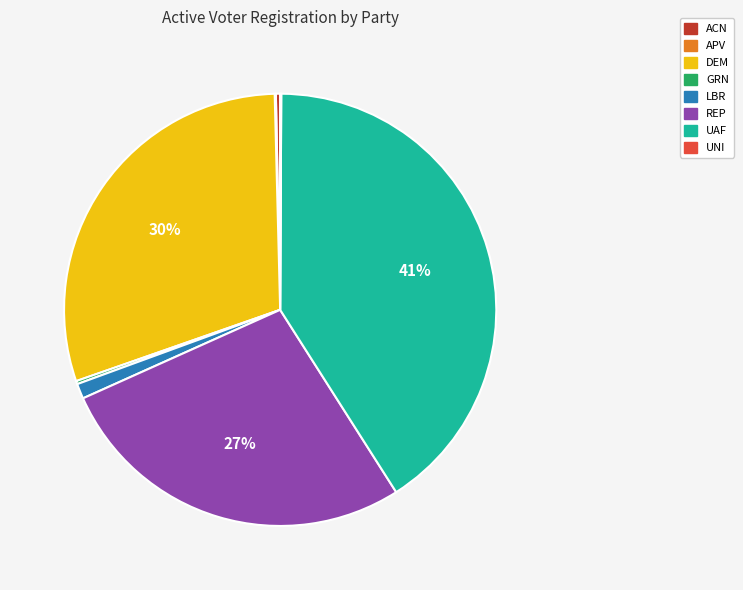

Does any single category account for the majority?

No